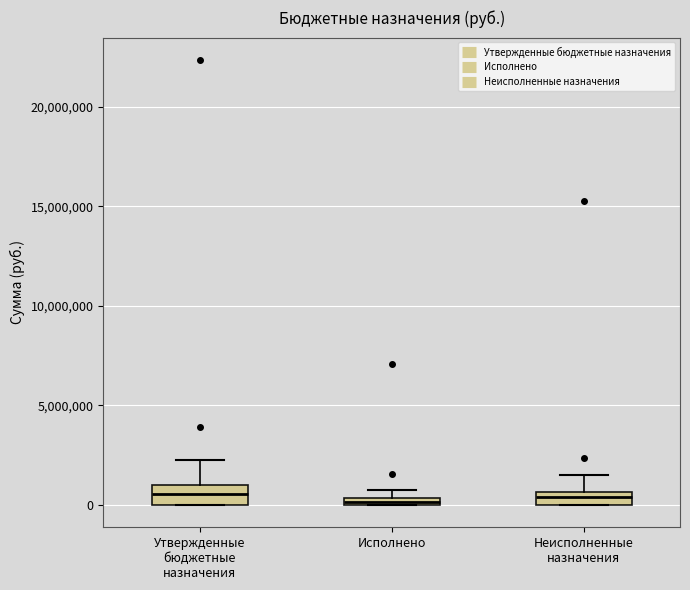

Where does the upper whisker of the box for Неисполненные назначения end on the y-axis? The values are not printed on the chart, so give them approximately, as read against the axis.

1500000